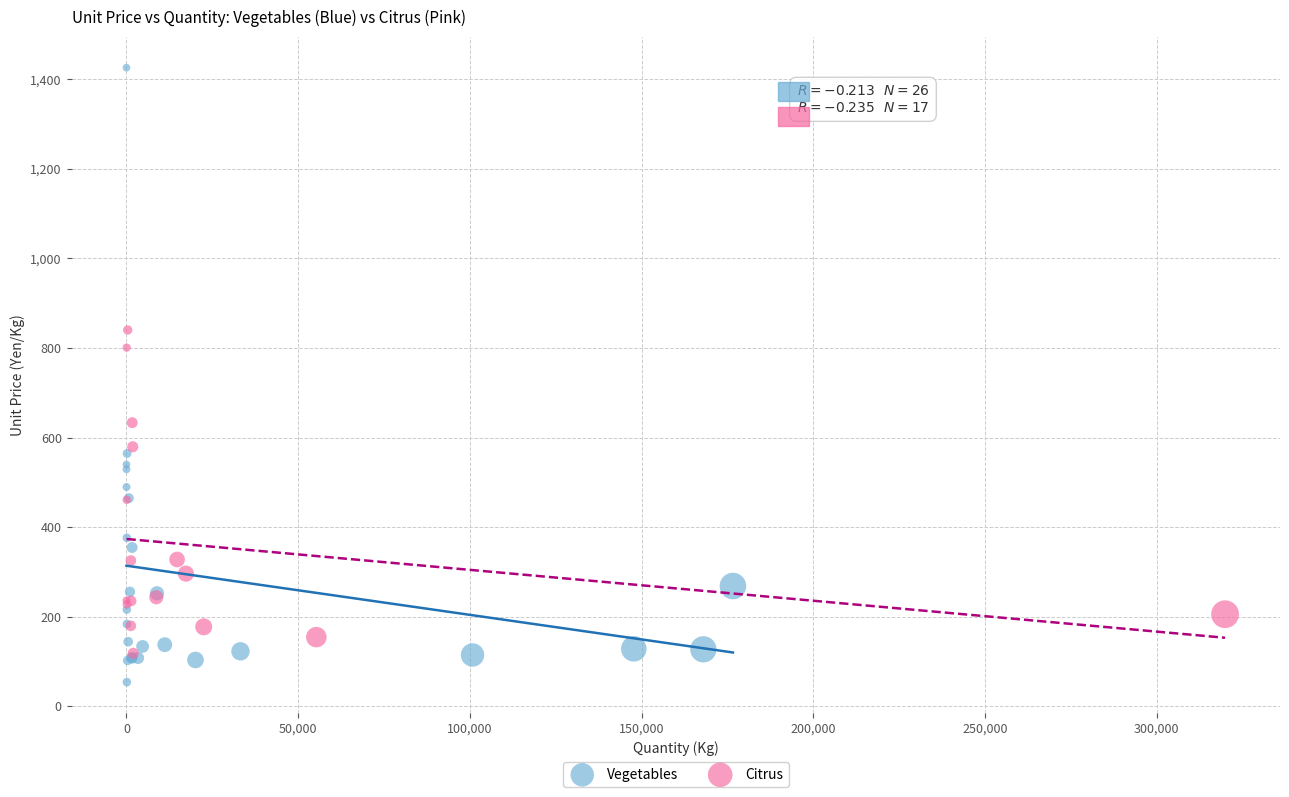

Which series contains the lowest Y value?

Vegetables